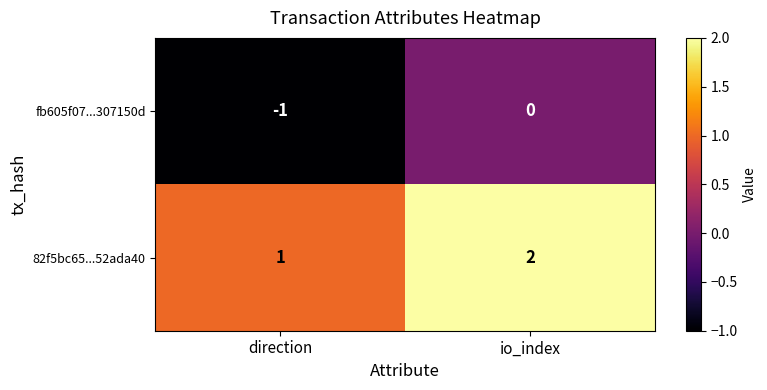

At direction, list the series in order from smallest to largest.

fb605f07...307150d, 82f5bc65...52ada40